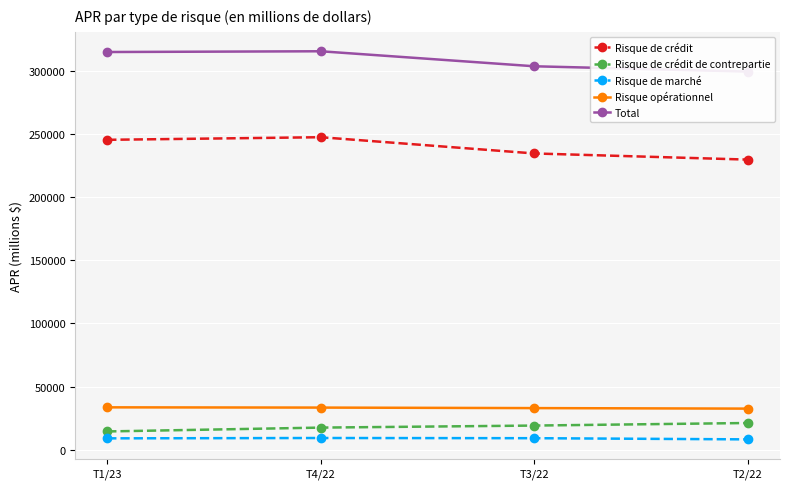

Is the value of Risque opérationnel at T2/22 greater than the value of Total at T2/22?

No